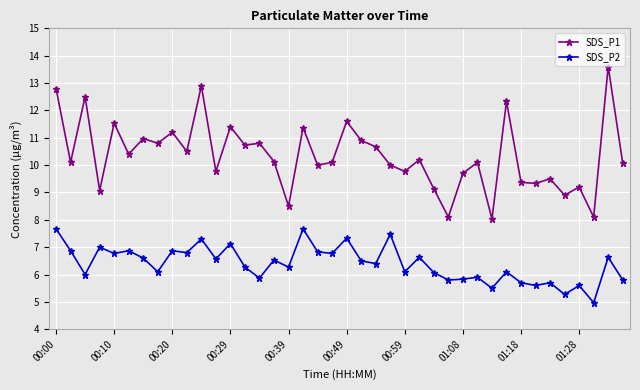

Which series has the largest total across all categories?

SDS_P1